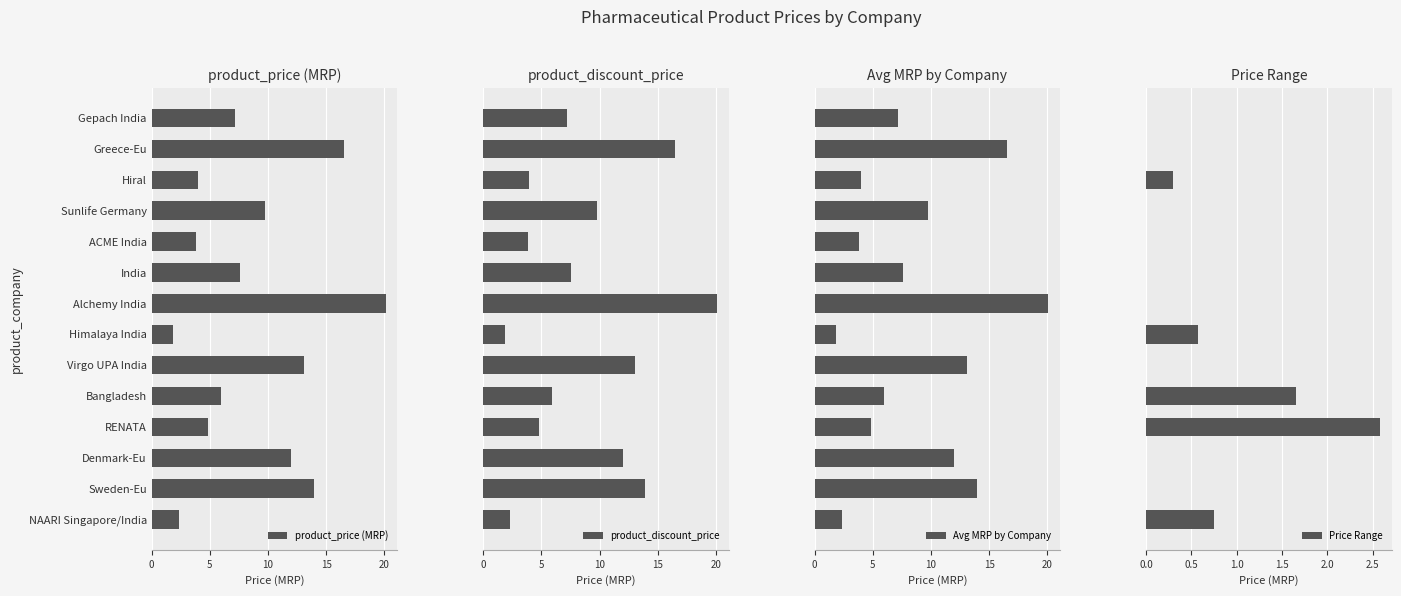

At which category does the chart reach its peak across all series?

6